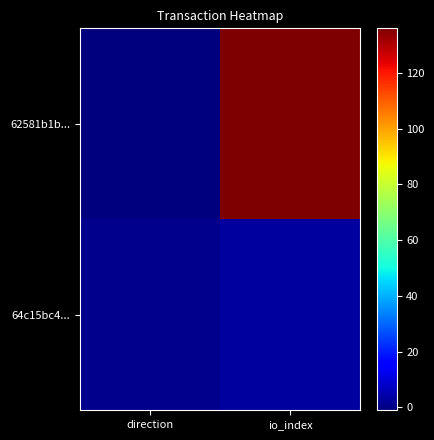

How many categories are shown in the chart?

2